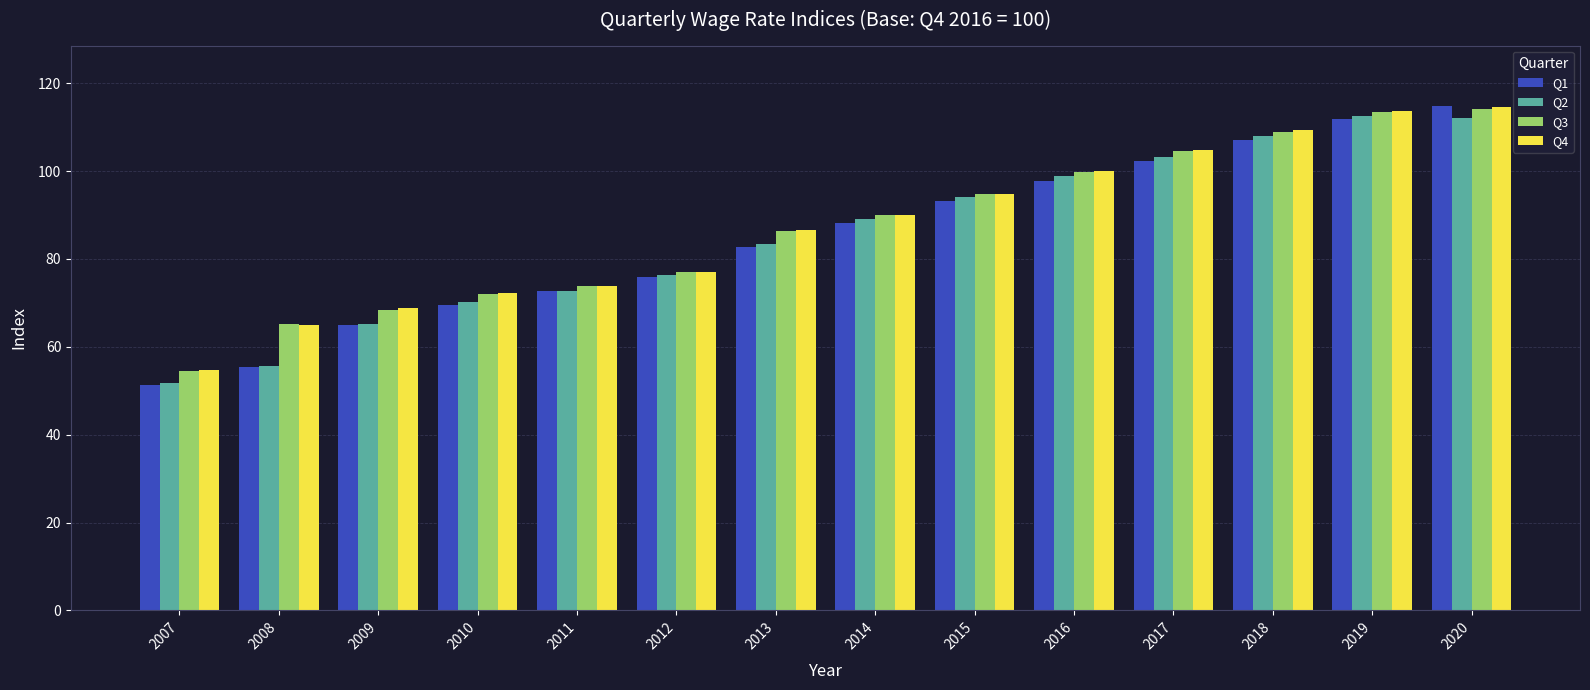

Between 2011 and 2012, which series saw the biggest shift?

Q2